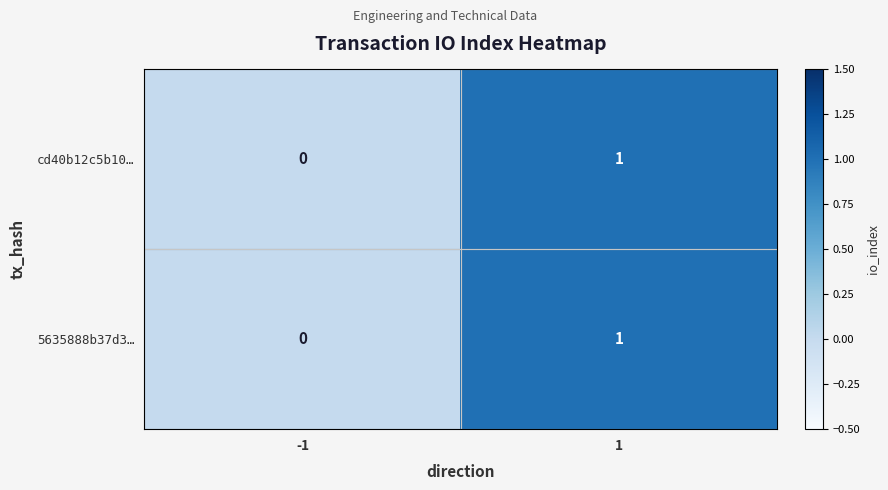

List the labels in order of 5635888b37d3… value, smallest first.

-1, 1